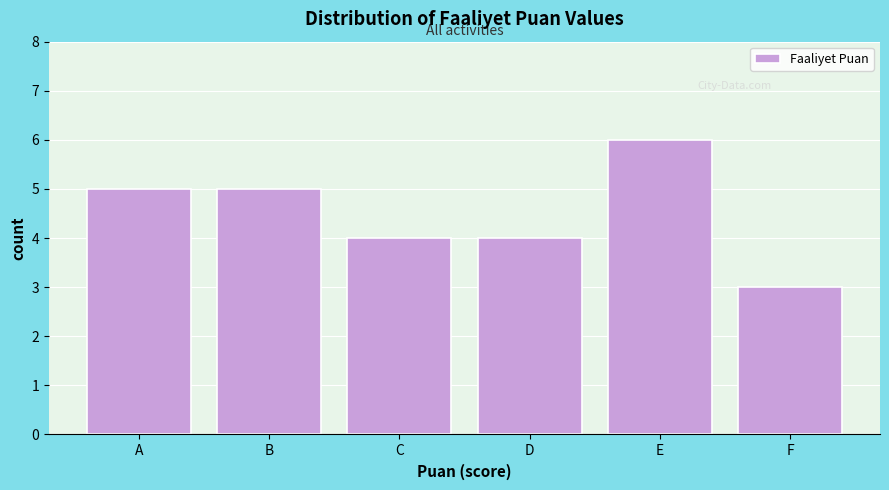

Reading right to left, transcribe all the data shown in this chart.

F=3	E=6	D=4	C=4	B=5	A=5